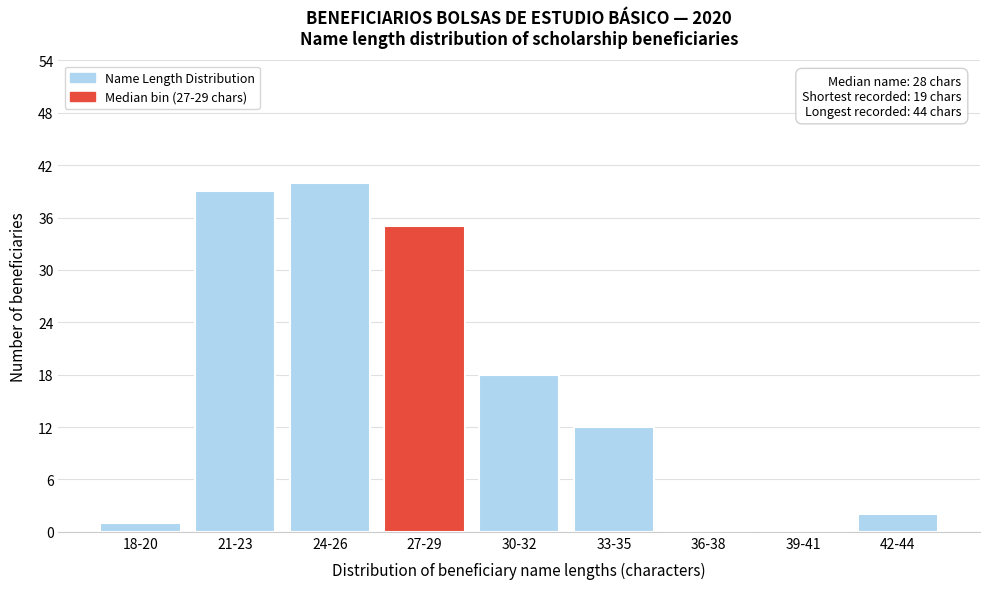

Reading left to right, what are all the values shown in this chart?

18-20=1	21-23=39	24-26=40	27-29=35	30-32=18	33-35=12	36-38=0	39-41=0	42-44=2